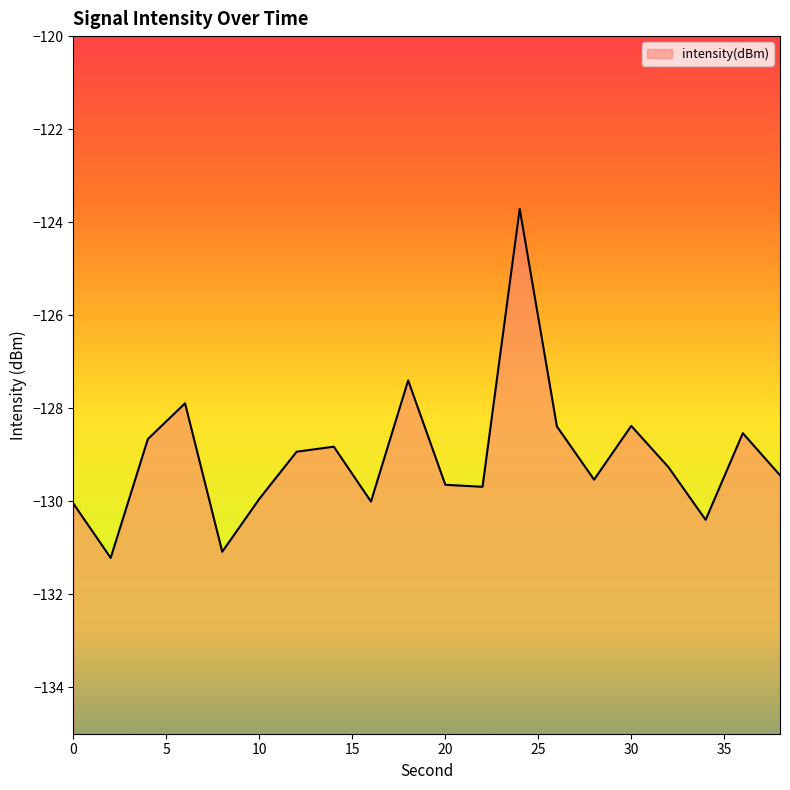

What is the greatest value displayed?

-123.7